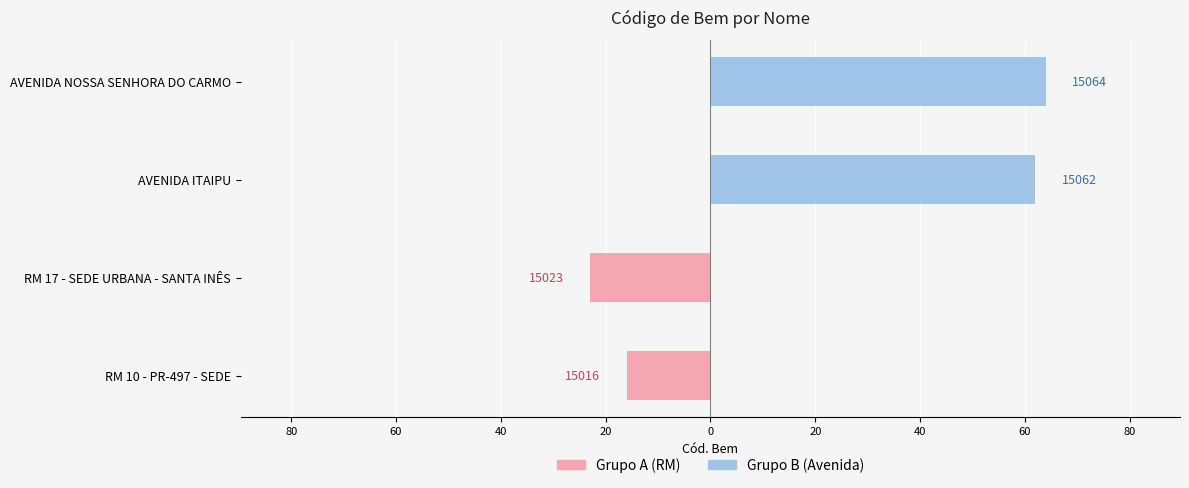

What is the sum of the Grupo A (RM) values at RM 17 - SEDE URBANA - SANTA INÊS and AVENIDA NOSSA SENHORA DO CARMO?

-23